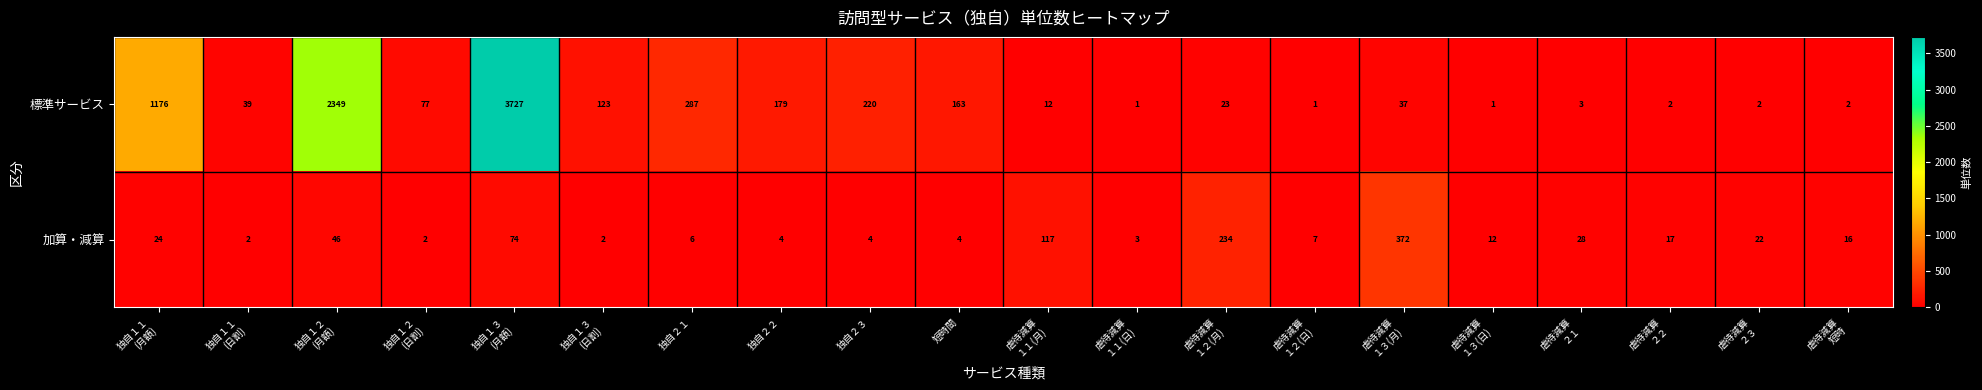

How many distinct data groups are displayed?

2